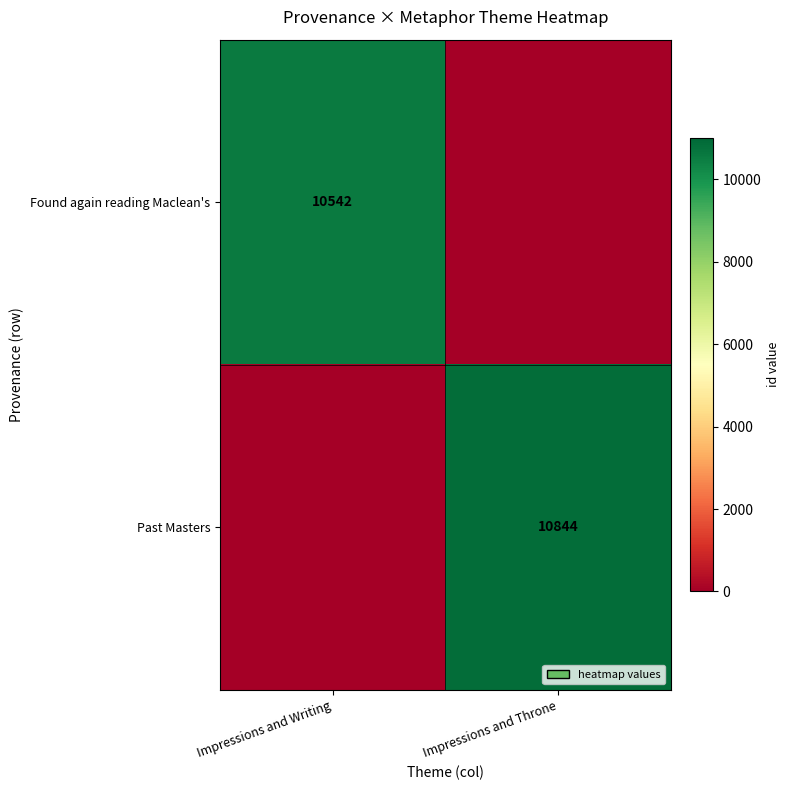

Is it true that Found again reading Maclean's equals 10542 at Impressions and Writing?

True